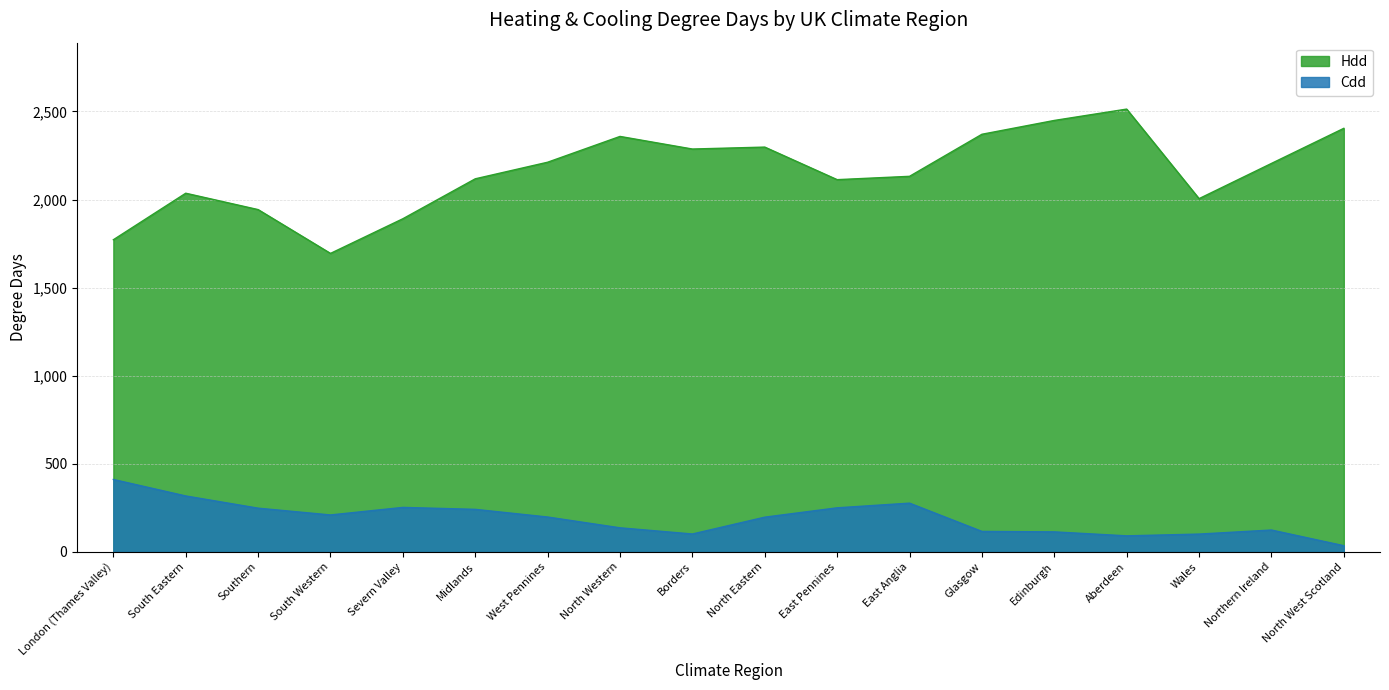

True or false: Hdd and Cdd cross at least once.

False